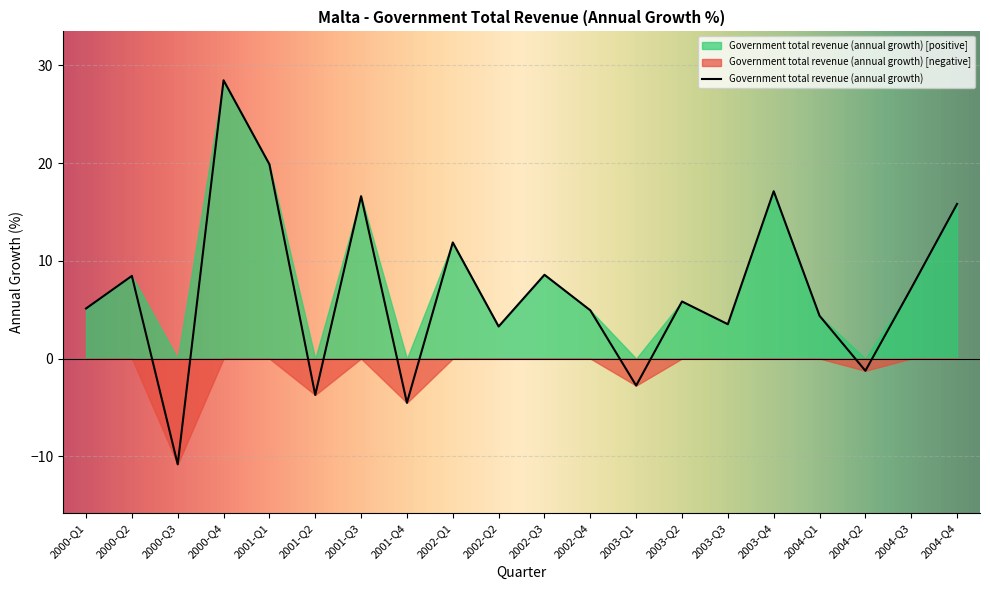

How many interior local peaks (higher than both neighbors) does the data have?

7